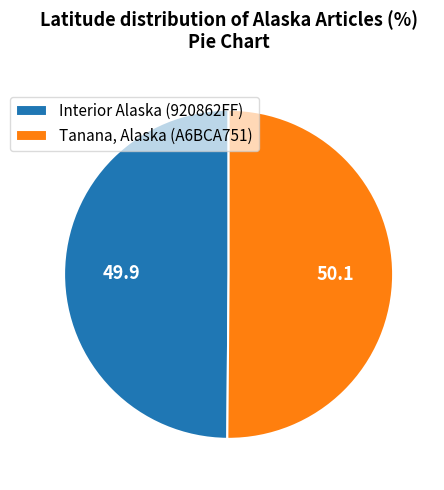

True or false: Tanana, Alaska (A6BCA751) accounts for 59% of the total.

False